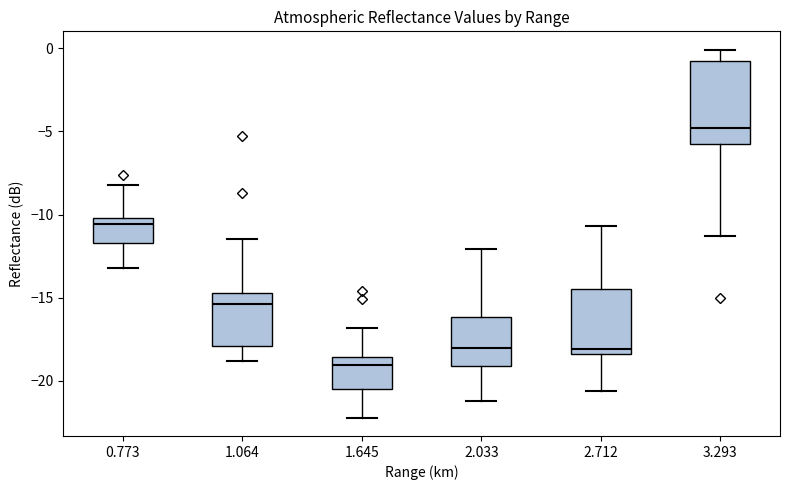

Reading left to right, read every box against the y-axis: the position of its median line, the range the box covers, and the ends of its whiskers. The values are not printed on the chart, so give them approximately, as read against the axis.

0.773: median -10.5, box -11.5 to -10.0, whiskers -13.0 to -8.0
1.064: median -15.5, box -18.0 to -14.5, whiskers -19.0 to -11.5
1.645: median -19.0, box -20.5 to -18.5, whiskers -22.0 to -17.0
2.033: median -18.0, box -19.0 to -16.0, whiskers -21.0 to -12.0
2.712: median -18.0, box -18.5 to -14.5, whiskers -20.5 to -10.5
3.293: median -5.0, box -5.5 to -0.5, whiskers -11.5 to 0.0